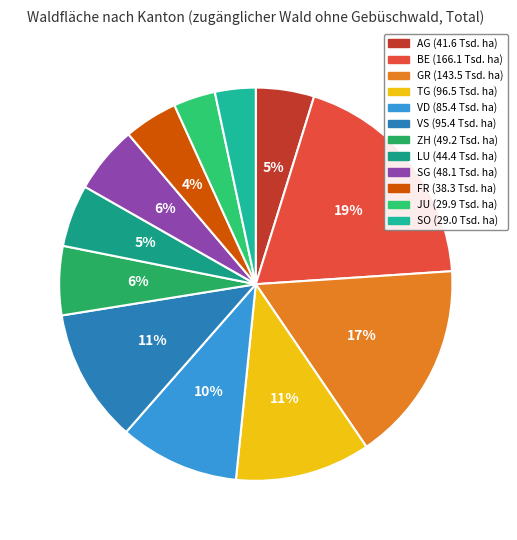

How many segments does this pie chart have?

12